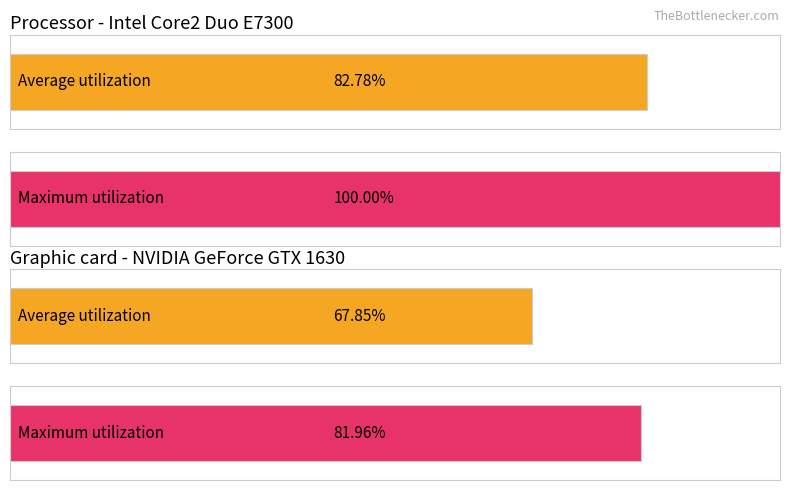

What are all the series names shown in the legend?

Average utilization, Maximum utilization